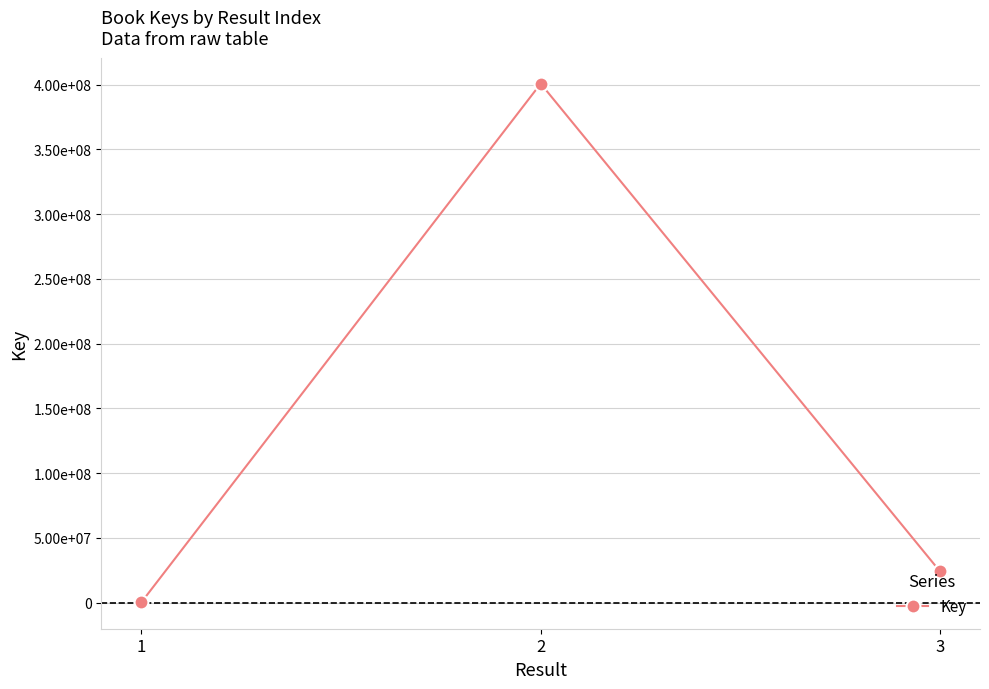

What is the value of the 3rd point from the left?

24152929